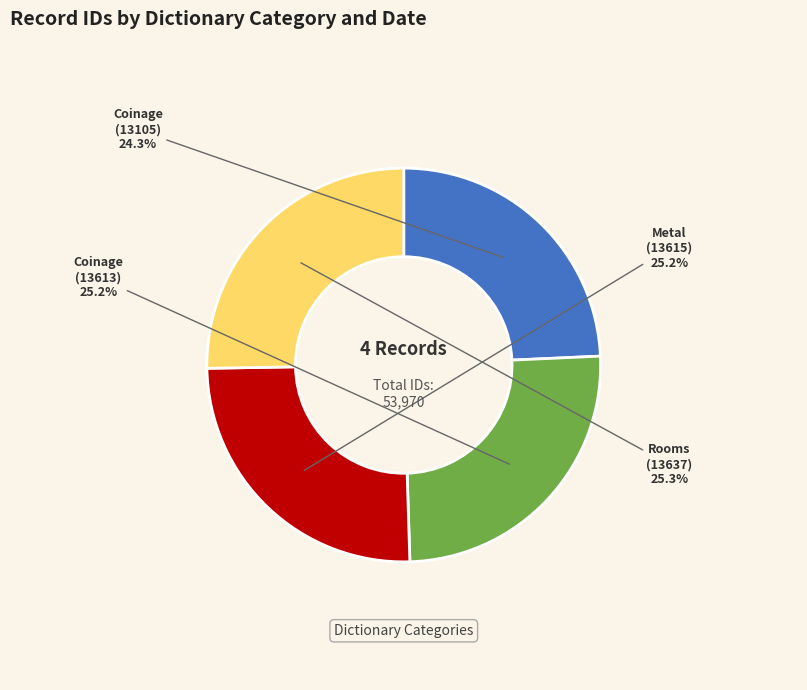

How much of the chart is everything except Coinage (13613)?

74.8%